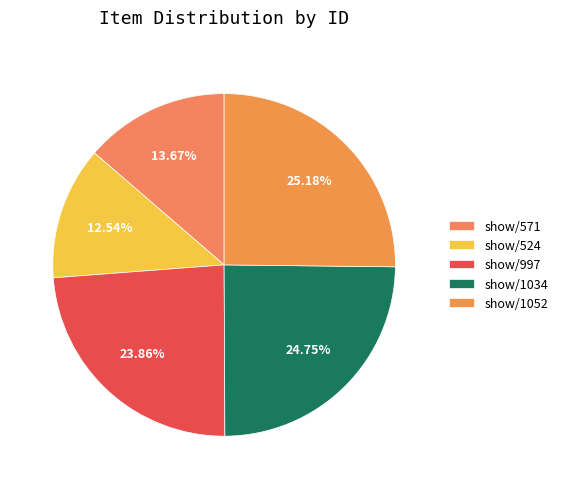

Count the number of slices in the pie.

5